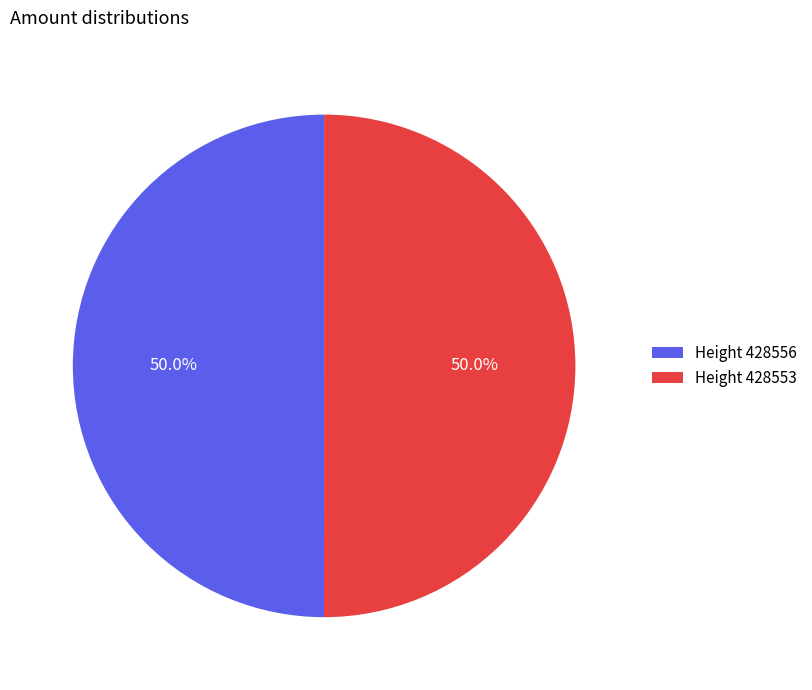

Count the number of slices in the pie.

2